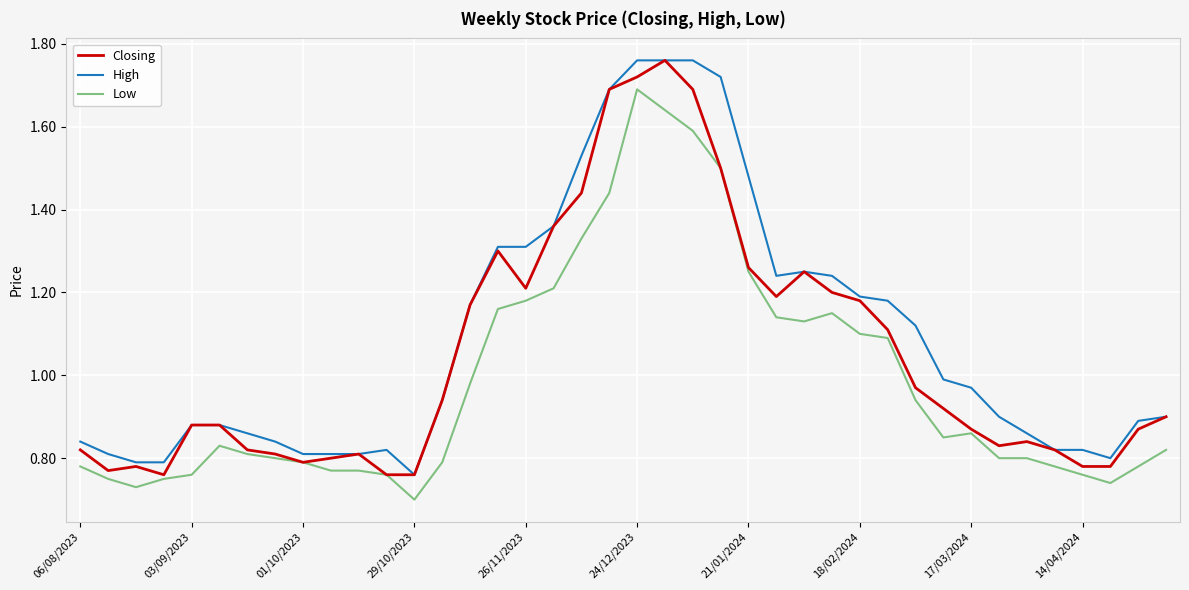

List the series in order of their overall mean, highest first.

High, Closing, Low